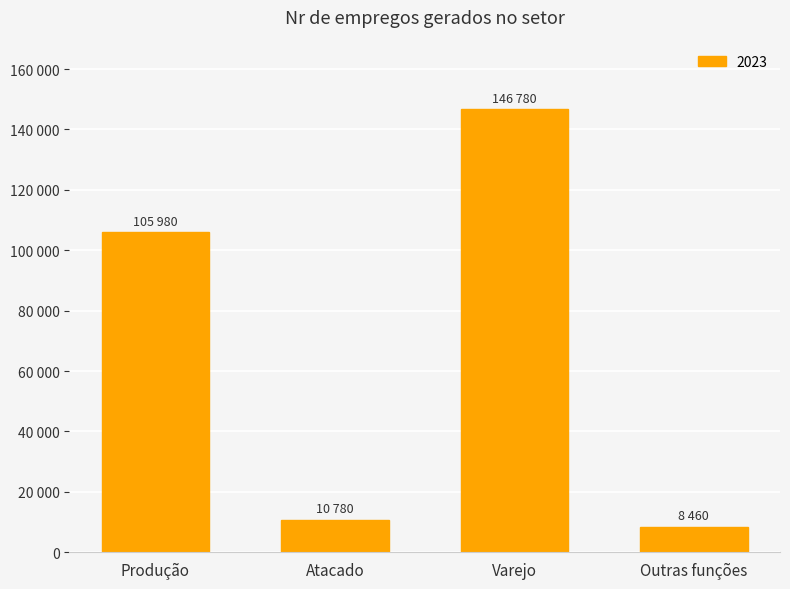

List the labels in order of value, largest first.

Varejo, Produção, Atacado, Outras funções